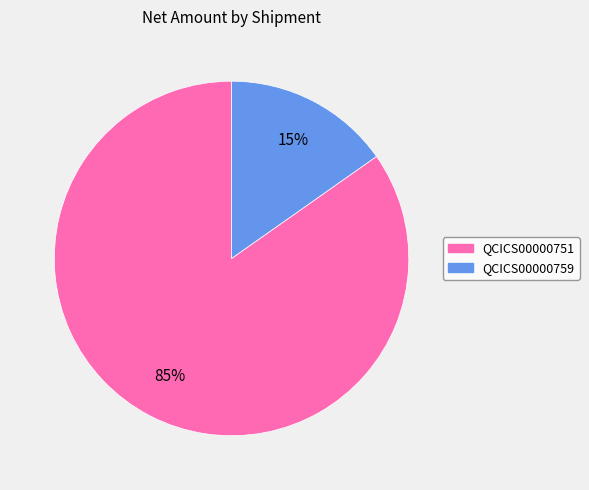

To the nearest percent, what is the difference between the largest and smallest slice percentages?

70%